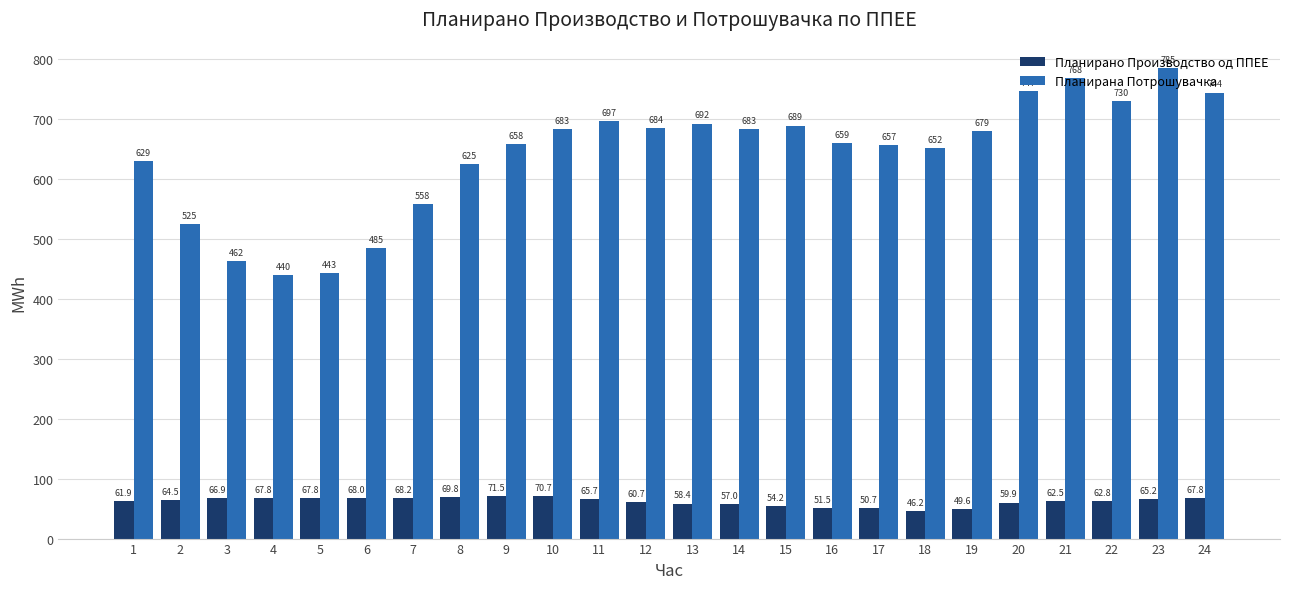

Which series changed the most between 3 and 20?

Планирана Потрошувачка